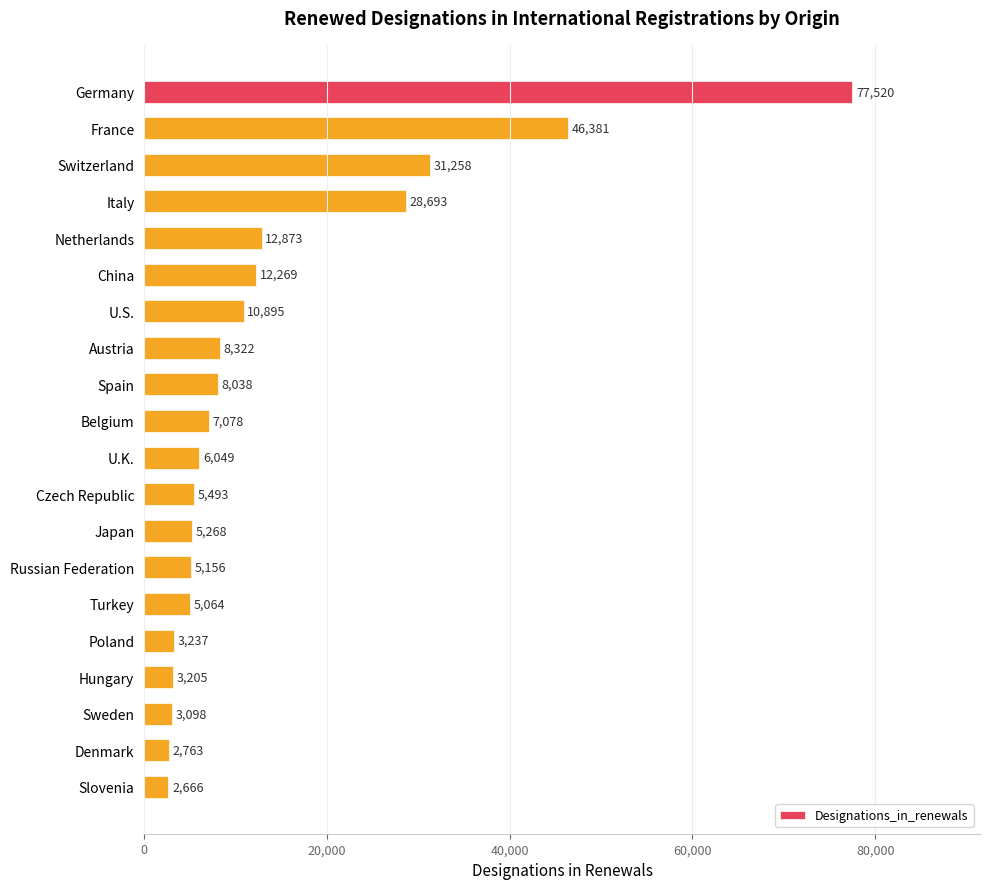

What is the average value?

14266